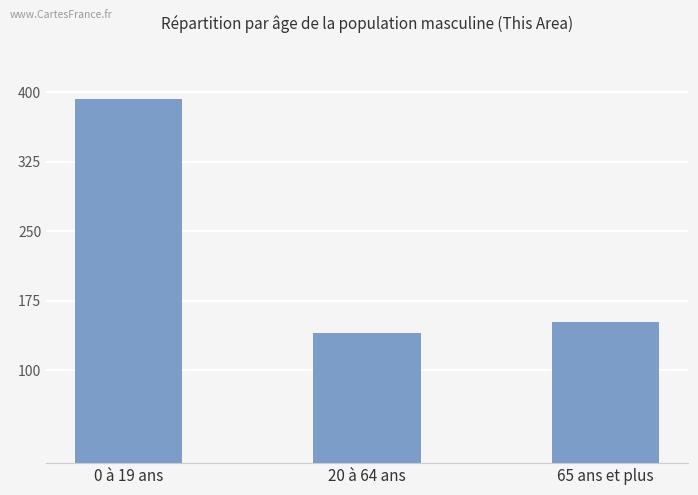

Reading left to right, what are all the values shown in this chart?

0 à 19 ans=393	20 à 64 ans=140	65 ans et plus=152